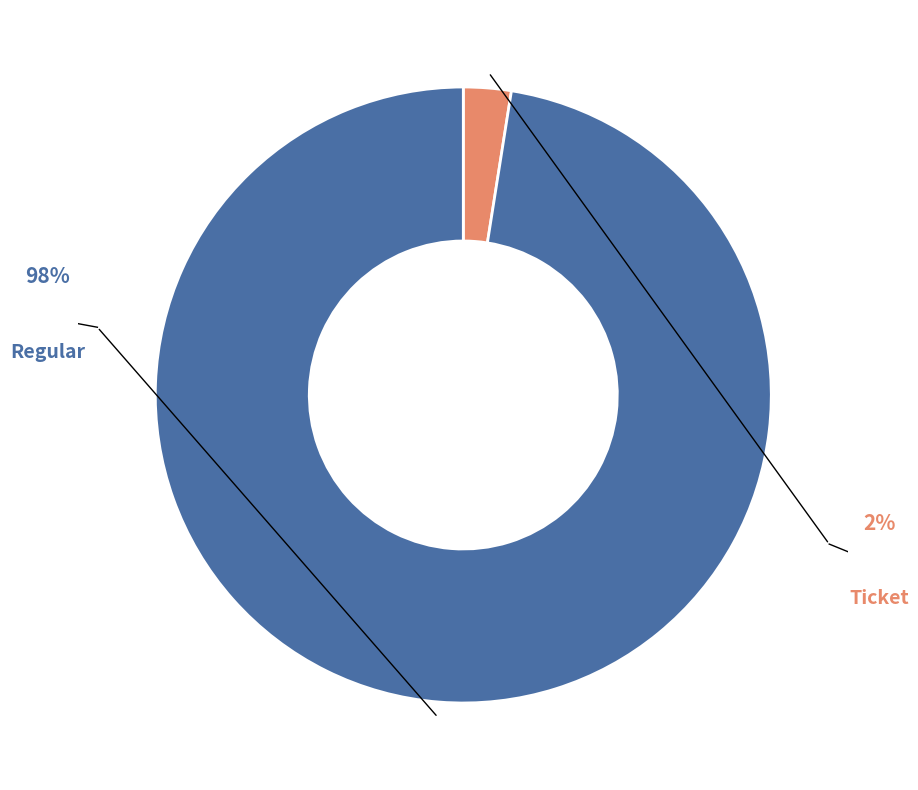

Does any single category account for the majority?

Yes